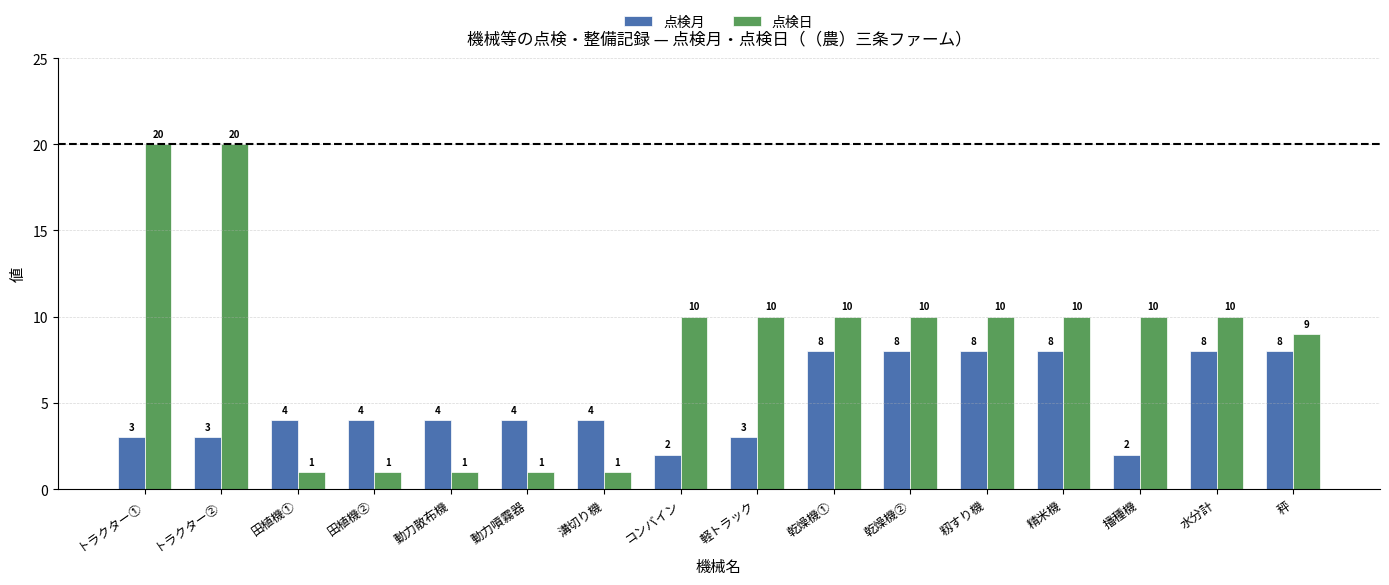

Reading right to left, transcribe all the data shown in this chart.

点検月: 秤=8	水分計=8	播種機=2	精米機=8	籾すり機=8	乾燥機②=8	乾燥機①=8	軽トラック=3	コンバイン=2	溝切り機=4	動力噴霧器=4	動力散布機=4	田植機②=4	田植機①=4	トラクター②=3	トラクター①=3
点検日: 秤=9	水分計=10	播種機=10	精米機=10	籾すり機=10	乾燥機②=10	乾燥機①=10	軽トラック=10	コンバイン=10	溝切り機=1	動力噴霧器=1	動力散布機=1	田植機②=1	田植機①=1	トラクター②=20	トラクター①=20